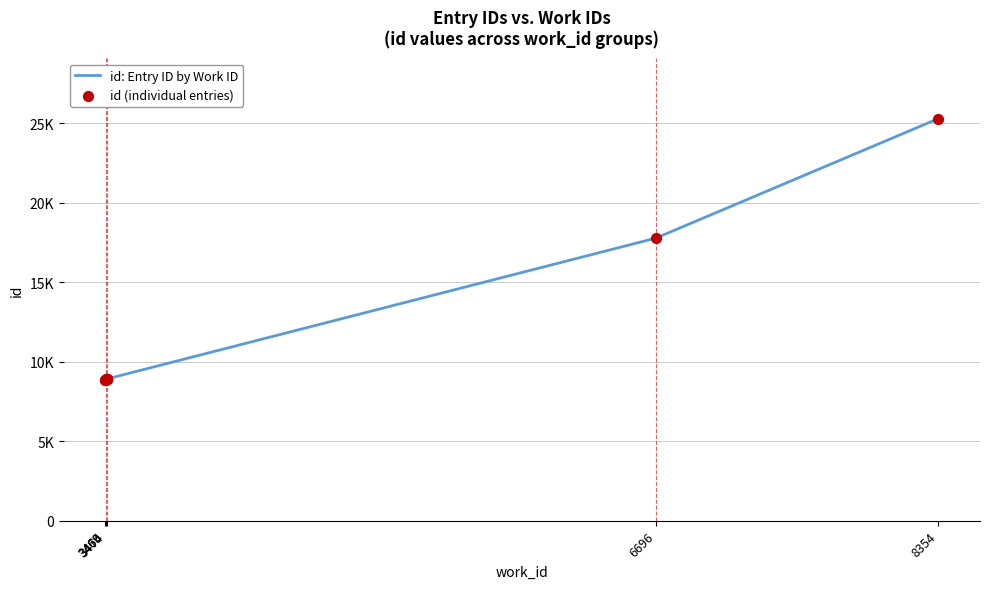

Which series reaches the minimum Y coordinate?

id: Entry ID by Work ID